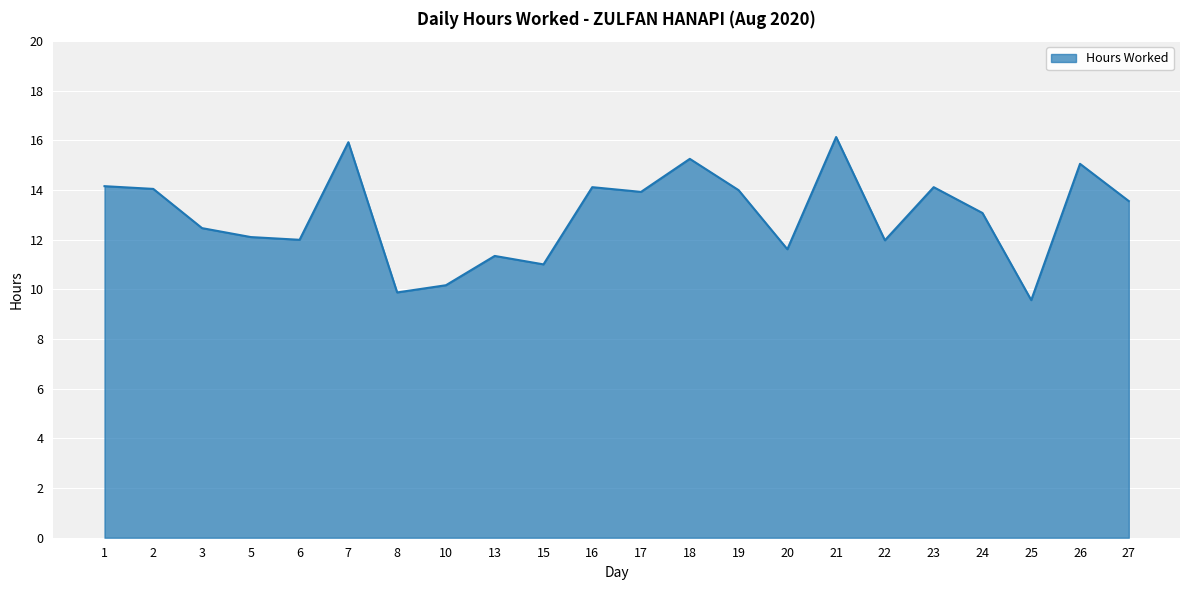

What is the change in value from 2 to 15?

-3.0